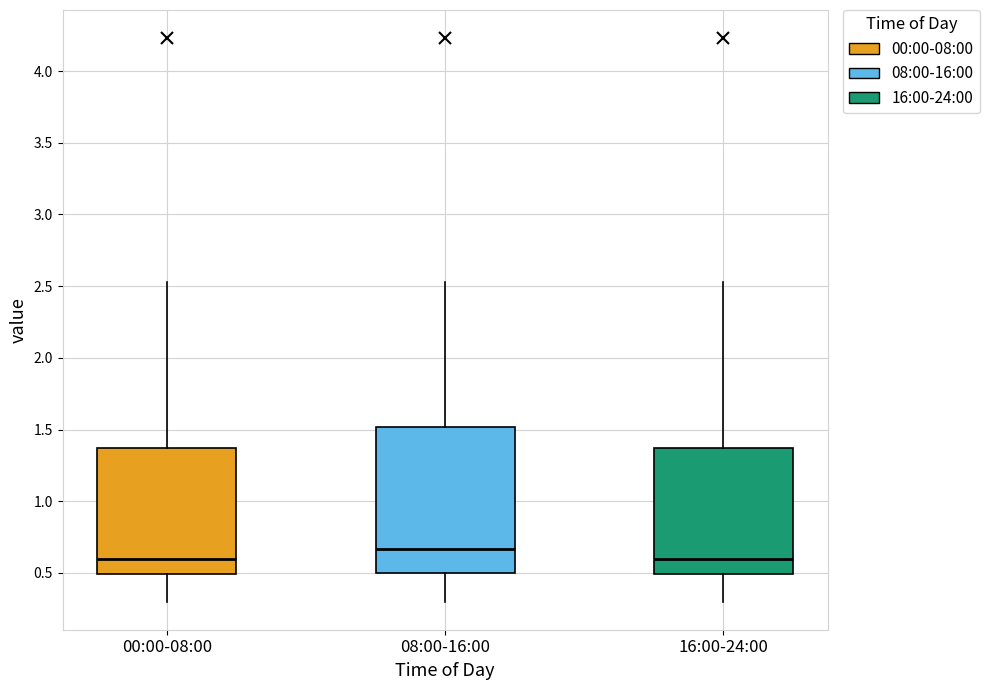

Where is the lower edge of the box for 08:00-16:00 on the y-axis? The values are not printed on the chart, so give them approximately, as read against the axis.

0.50